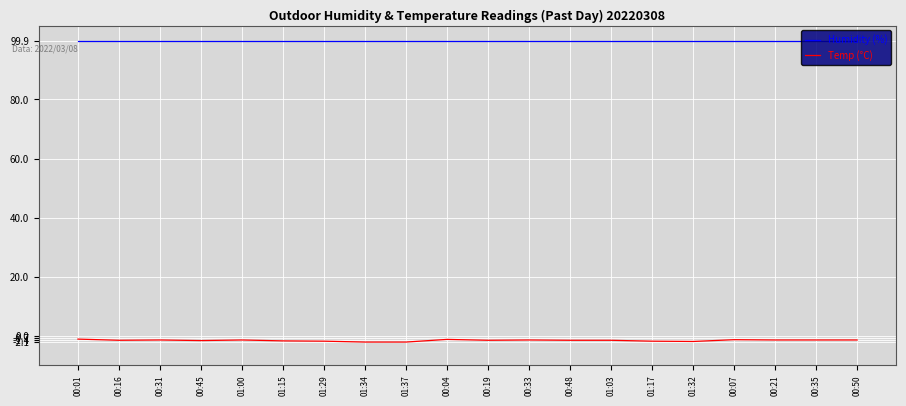

Is it true that Temp (°C) equals -1.8 at 01:29?

True